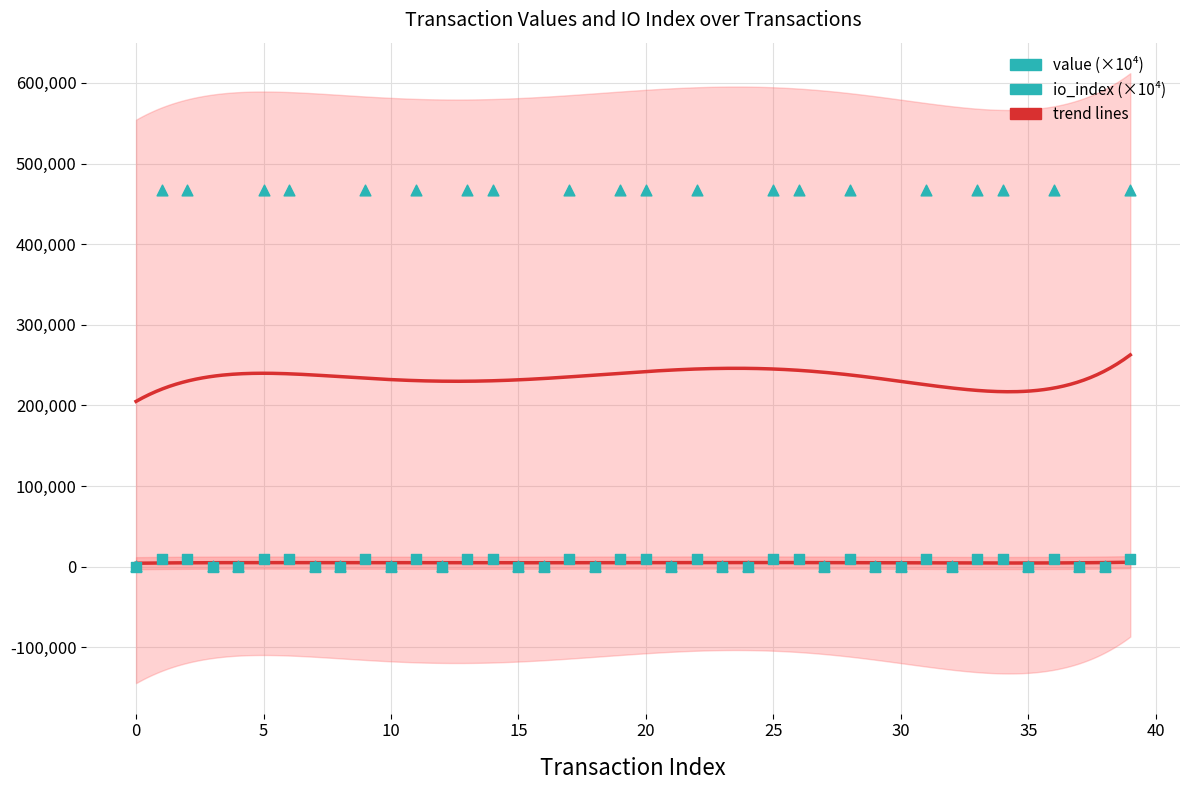

Which series has the widest spread of Y values?

value